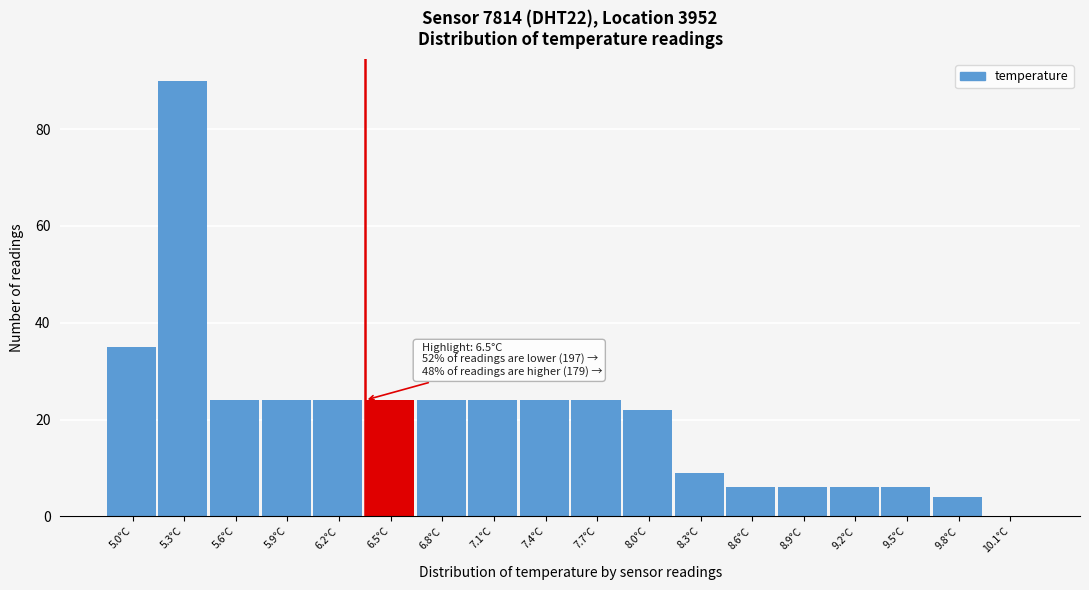

Reading left to right, extract all data points from this chart.

5.0°C=35	5.3°C=90	5.6°C=24	5.9°C=24	6.2°C=24	6.5°C=24	6.8°C=24	7.1°C=24	7.4°C=24	7.7°C=24	8.0°C=22	8.3°C=9	8.6°C=6	8.9°C=6	9.2°C=6	9.5°C=6	9.8°C=4	10.1°C=0